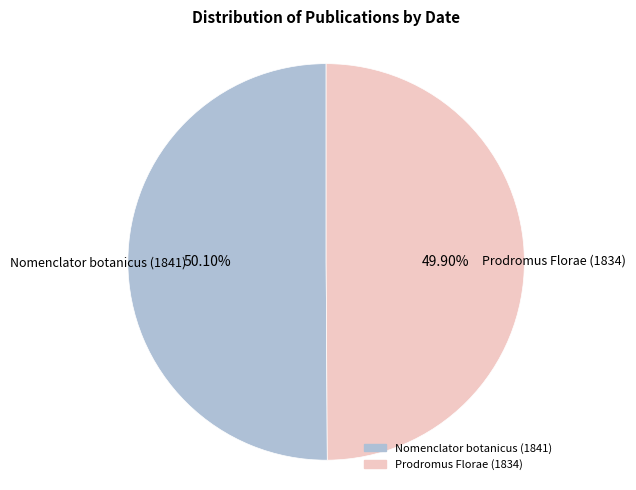

Does any single category account for the majority?

Yes